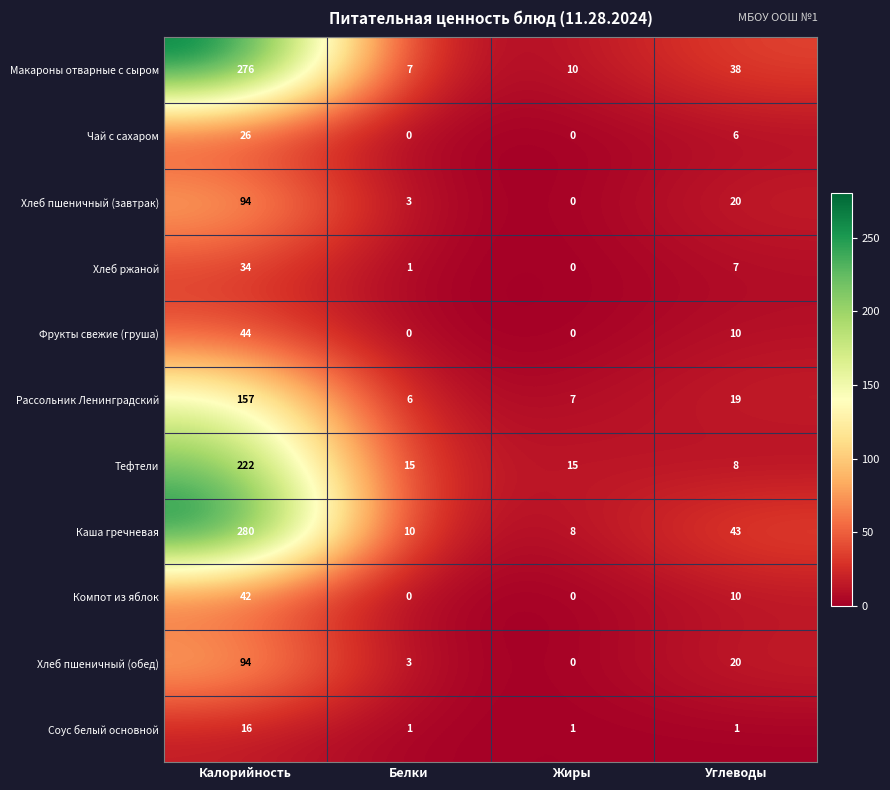

Which series has the widest spread of values?

Каша гречневая